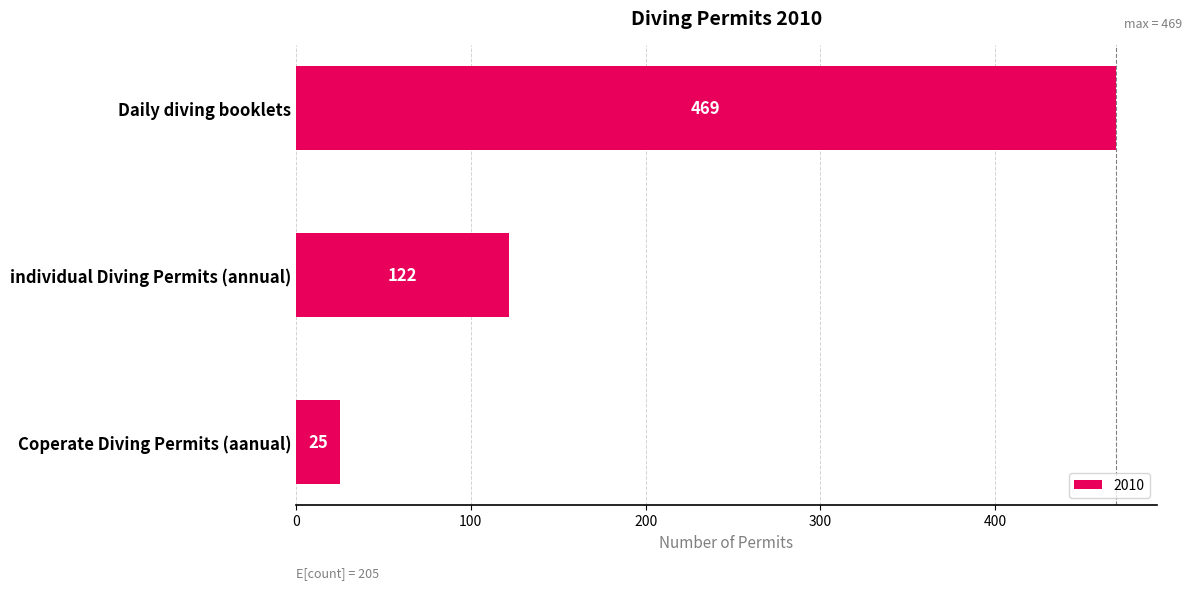

What is the smallest value displayed?

25